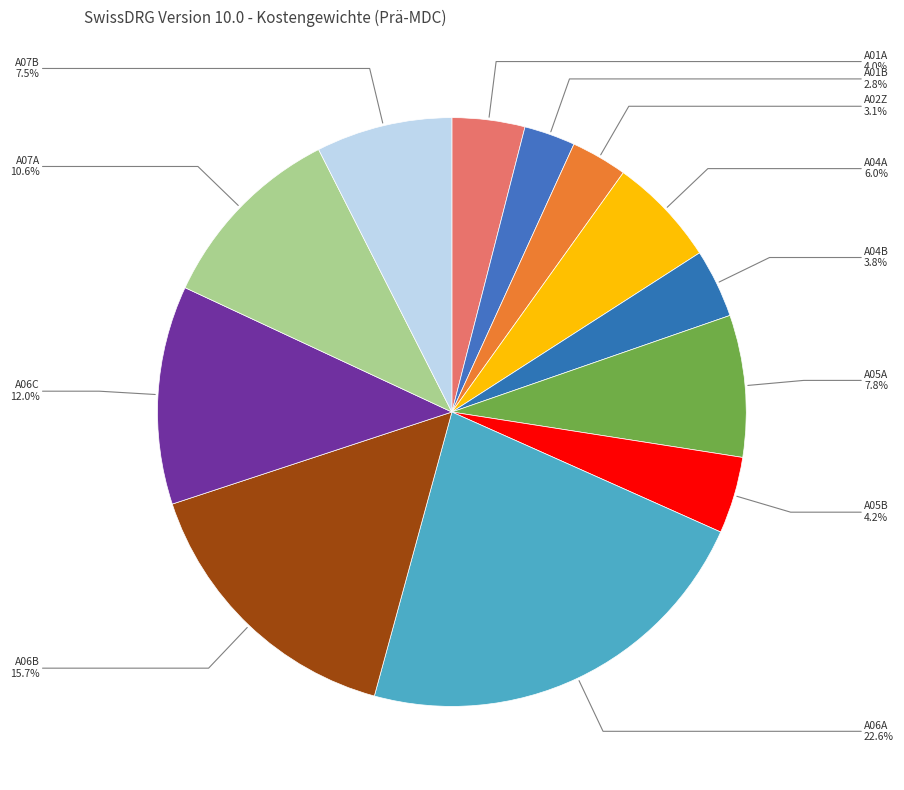

What percentage is the A04B slice, to the nearest percent?

4%